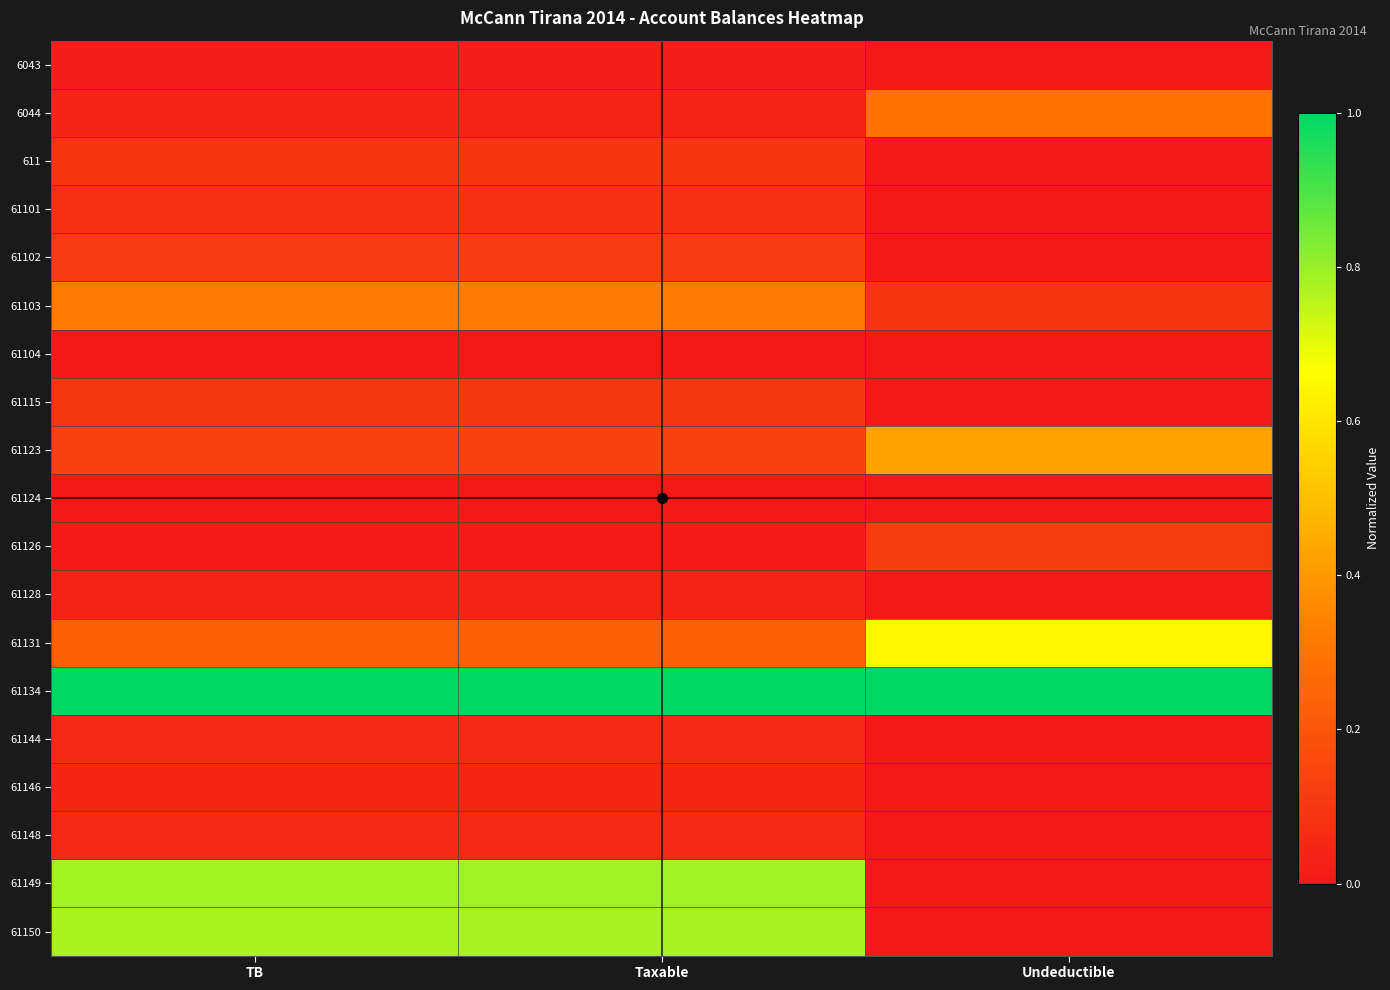

Which series has the largest total across all categories?

61134